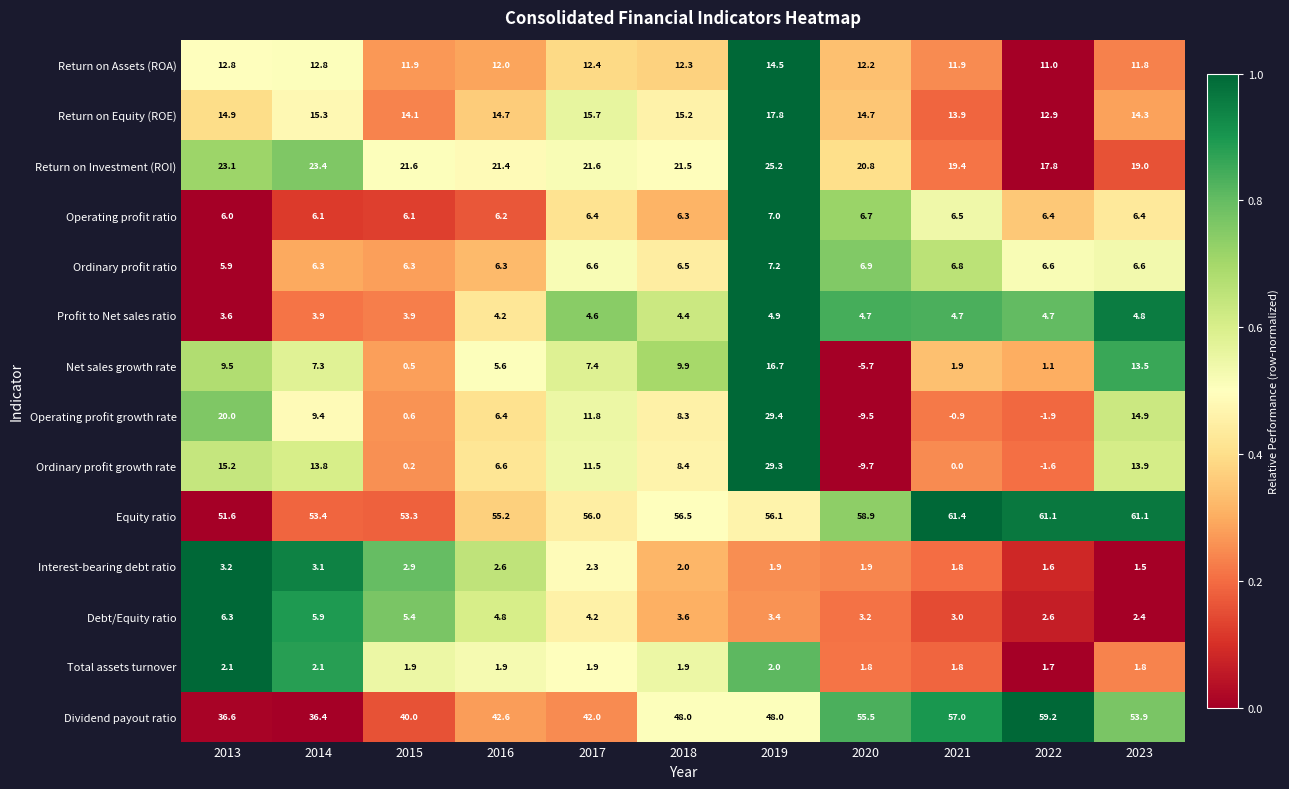

How many categories are shown in the chart?

11